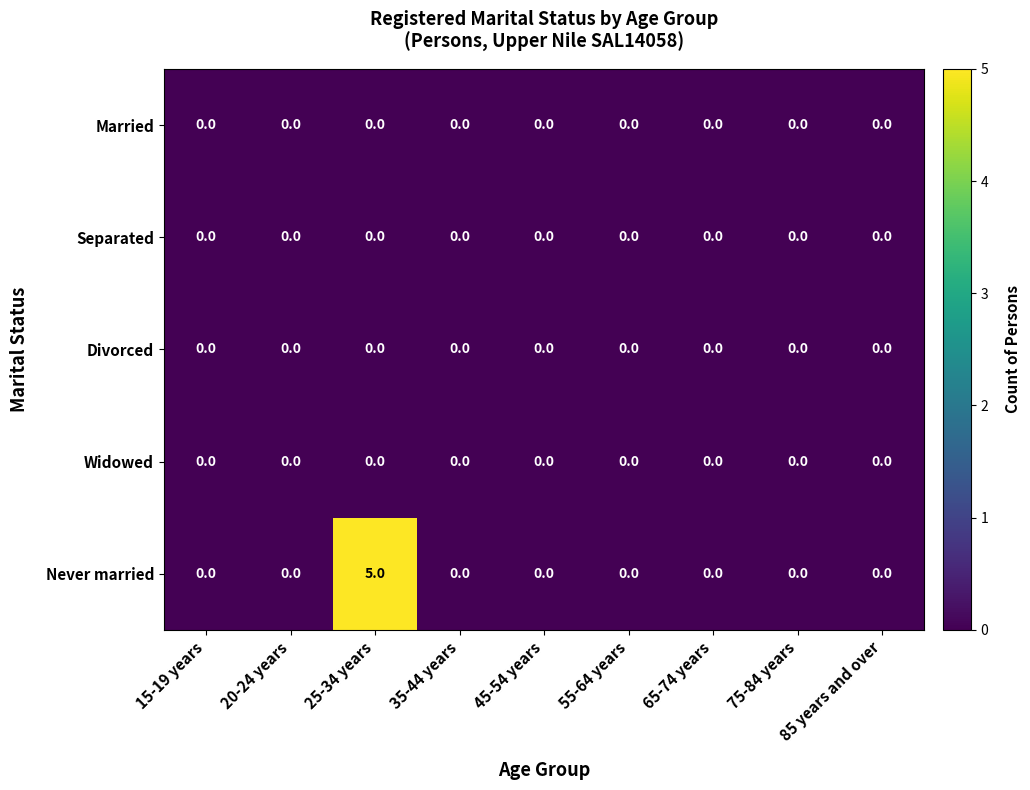

What is the maximum value shown in the chart?

5